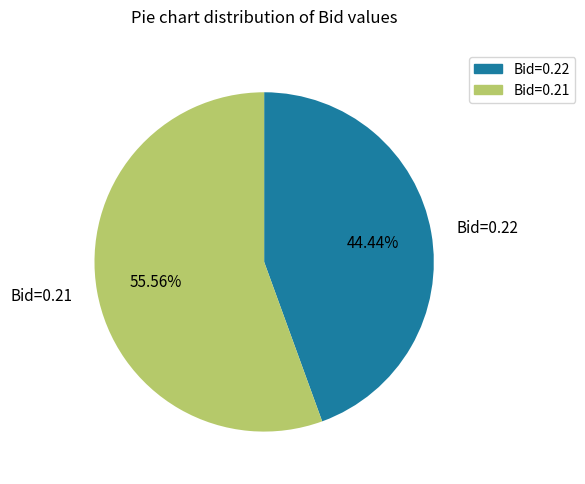

Is there a majority slice in this chart?

Yes